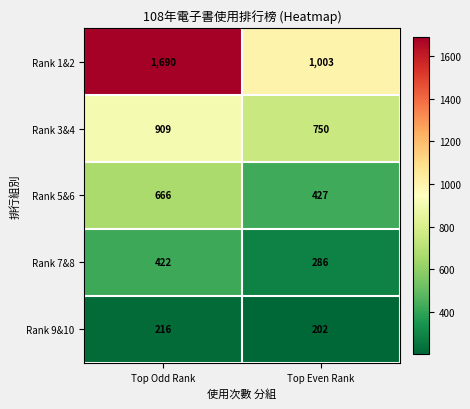

How many categories are shown in the chart?

2